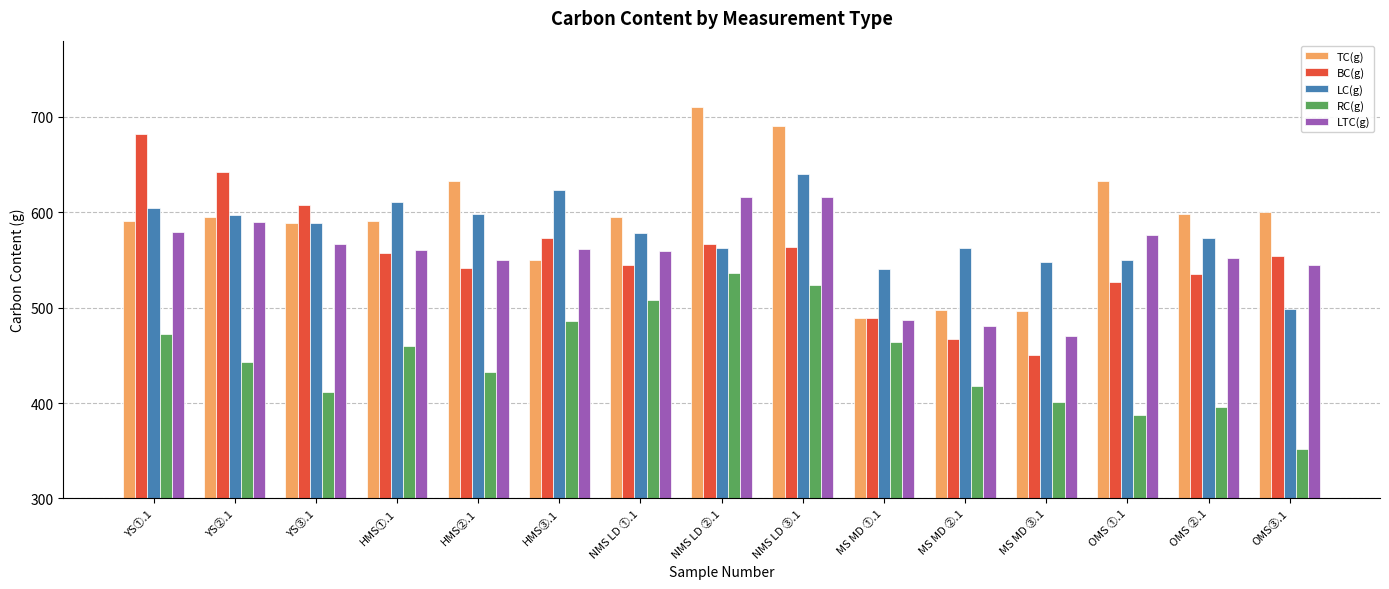

Rank the series by their maximum value, from lowest to highest.

RC(g), LTC(g), LC(g), BC(g), TC(g)